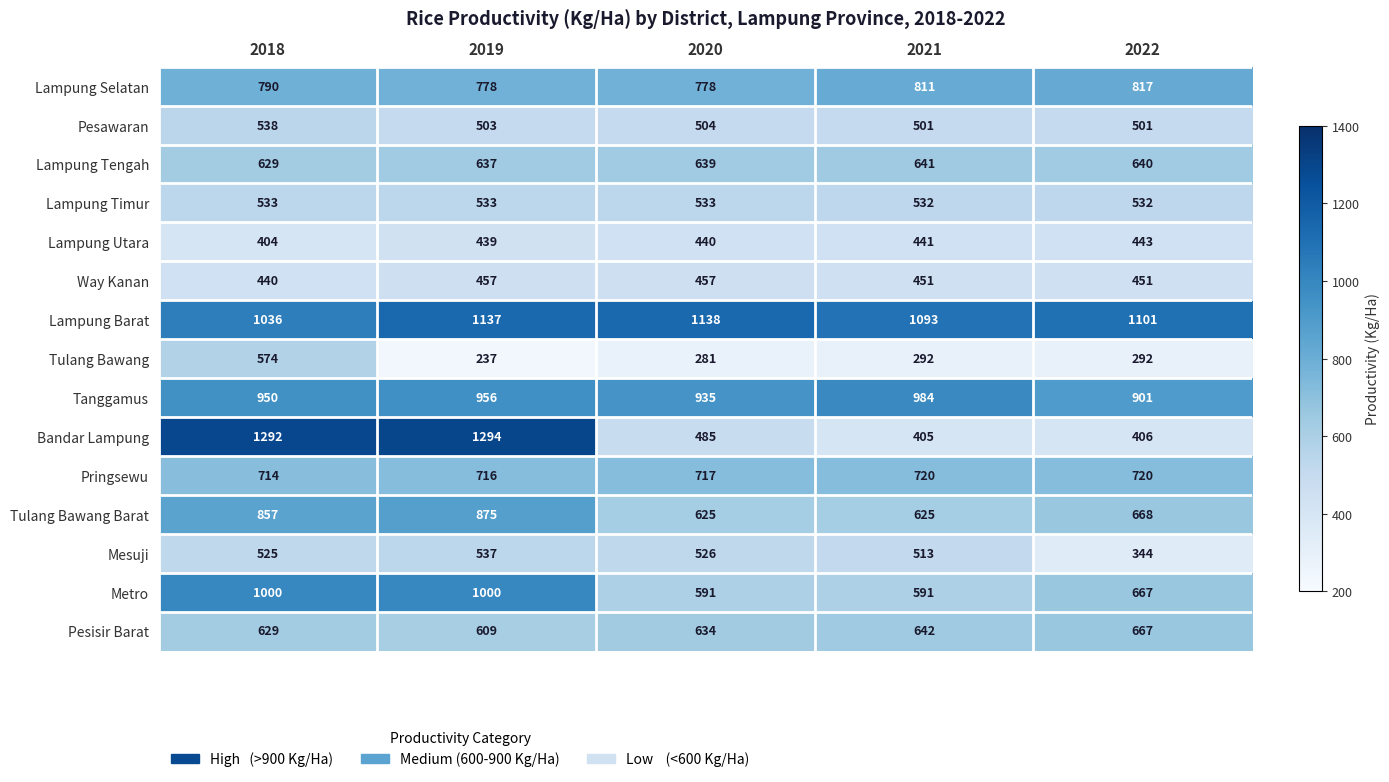

How many series are shown in this chart?

15